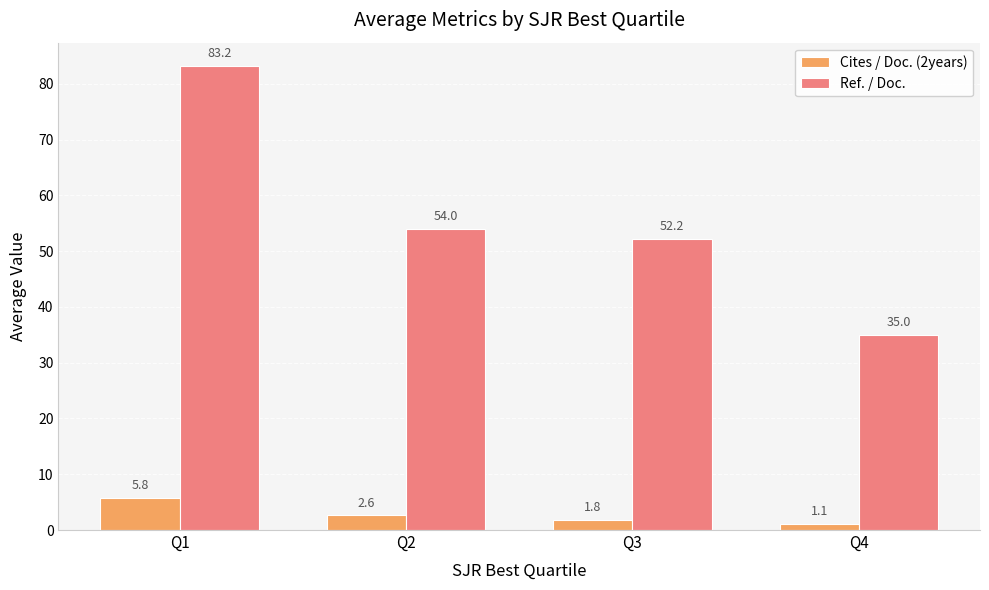

What is the sum of all Cites / Doc. (2years) values?

11.4